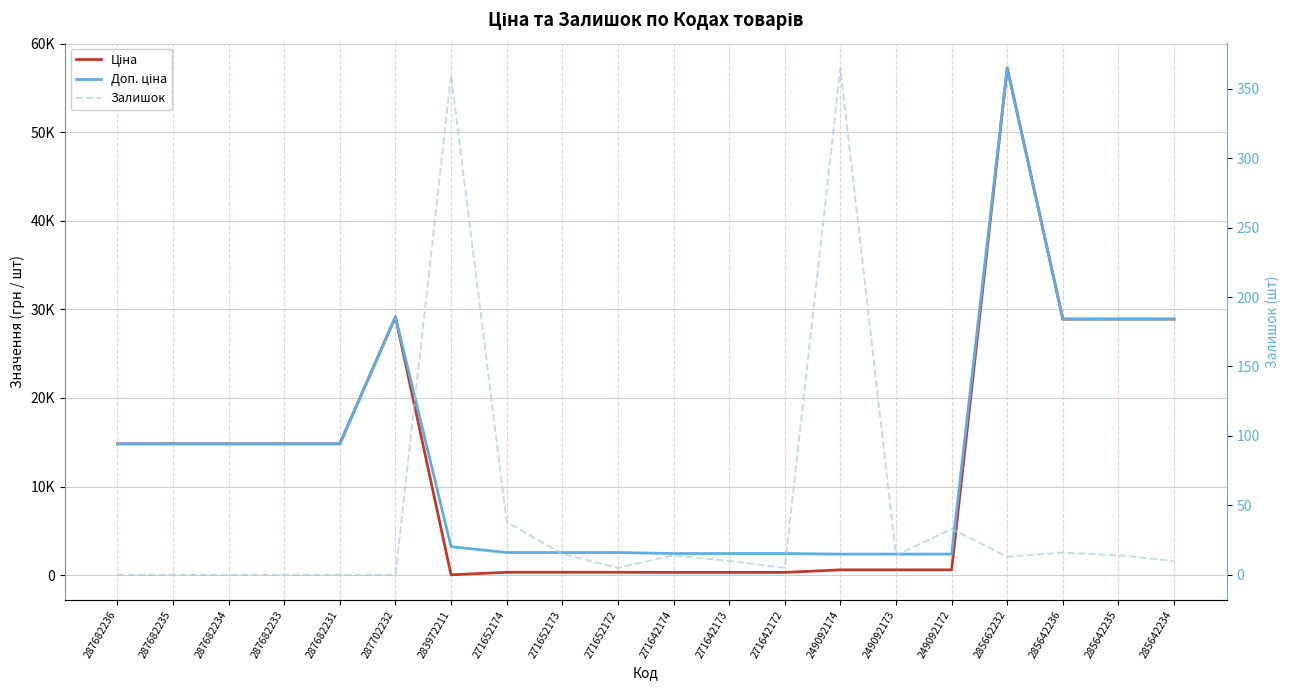

What is the label of the 11th point from the right?

271652172